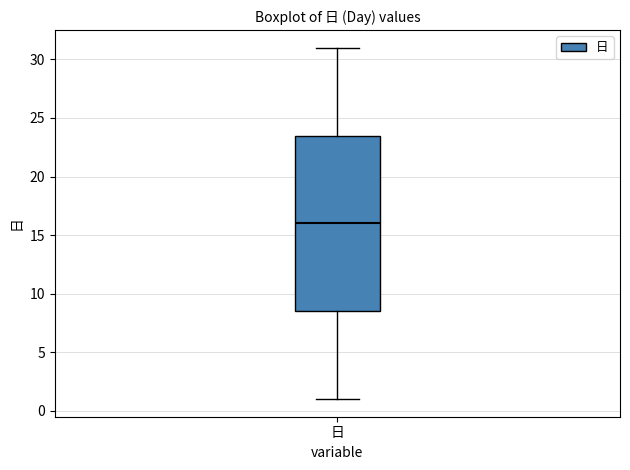

Where is the upper edge of the box for 日 on the y-axis? The values are not printed on the chart, so give them approximately, as read against the axis.

23.5